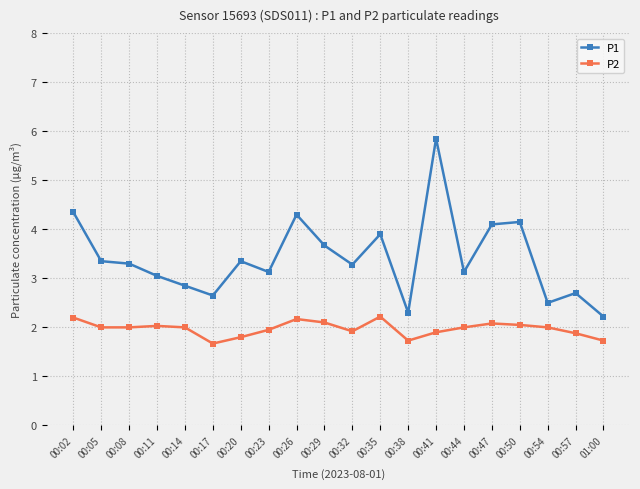

List the series in order of their peak value, highest first.

P1, P2